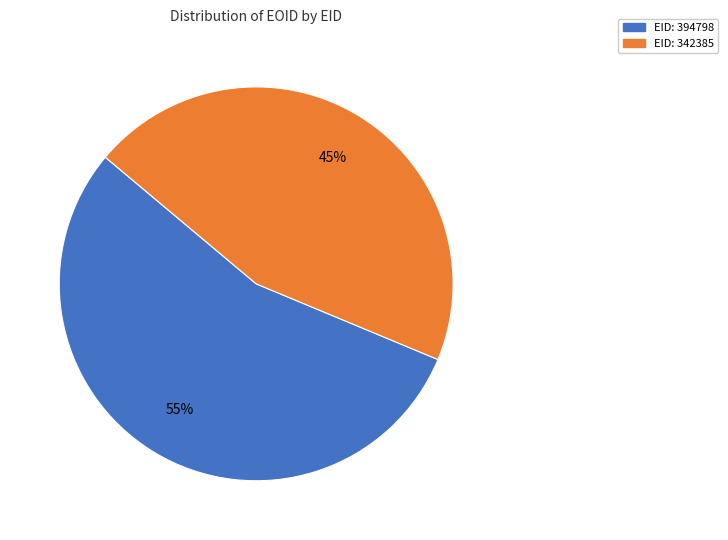

To the nearest percent, what is the average slice percentage?

50%